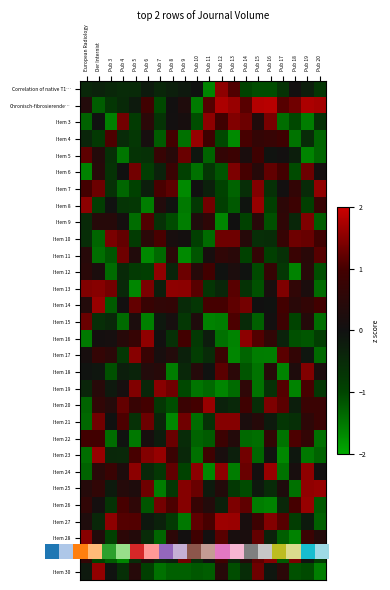

Reading right to left, extract all data points from this chart.

Correlation of native T1…: Pub 20=-0.7	Pub 19=-0.3	Pub 18=0.1	Pub 17=-0.7	Pub 16=-1.1	Pub 15=-1.1	Pub 14=-1.0	Pub 13=1.1	Pub 12=1.5	Pub 11=-1.6	Pub 10=-0.0	Pub 9=-0.2	Pub 8=-0.3	Pub 7=-0.4	Pub 6=-0.2	Pub 5=-0.5	Pub 4=-0.5	Pub 3=-0.4	Der Internist=-0.4	European Radiology=-0.4
Chronisch-fibrosierende…: Pub 20=1.7	Pub 19=1.8	Pub 18=1.3	Pub 17=1.1	Pub 16=1.9	Pub 15=1.8	Pub 14=1.2	Pub 13=1.6	Pub 12=1.8	Pub 11=1.1	Pub 10=-1.5	Pub 9=0.3	Pub 8=0.0	Pub 7=-1.0	Pub 6=0.9	Pub 5=-0.2	Pub 4=-0.5	Pub 3=-0.7	Der Internist=-1.2	European Radiology=0.3
Item 3: Pub 20=-0.6	Pub 19=-1.6	Pub 18=-1.0	Pub 17=-1.4	Pub 16=1.4	Pub 15=0.3	Pub 14=1.3	Pub 13=1.4	Pub 12=0.9	Pub 11=1.5	Pub 10=-1.1	Pub 9=0.1	Pub 8=0.0	Pub 7=-0.7	Pub 6=0.5	Pub 5=-0.8	Pub 4=1.3	Pub 3=-1.6	Der Internist=-0.0	European Radiology=-1.3
Item 4: Pub 20=-1.3	Pub 19=-0.5	Pub 18=-1.5	Pub 17=0.9	Pub 16=0.7	Pub 15=0.7	Pub 14=1.0	Pub 13=-1.7	Pub 12=-1.0	Pub 11=0.9	Pub 10=1.6	Pub 9=-1.5	Pub 8=1.0	Pub 7=-1.2	Pub 6=0.1	Pub 5=-0.8	Pub 4=-0.5	Pub 3=1.1	Der Internist=-0.8	European Radiology=-0.4
Item 5: Pub 20=-1.3	Pub 19=-1.6	Pub 18=-0.3	Pub 17=0.0	Pub 16=-0.1	Pub 15=0.9	Pub 14=0.2	Pub 13=0.8	Pub 12=0.7	Pub 11=-1.3	Pub 10=-0.1	Pub 9=1.3	Pub 8=0.4	Pub 7=0.7	Pub 6=-0.6	Pub 5=-0.7	Pub 4=-1.5	Pub 3=-0.6	Der Internist=0.4	European Radiology=1.2
Item 6: Pub 20=0.1	Pub 19=1.3	Pub 18=-1.1	Pub 17=1.0	Pub 16=1.2	Pub 15=0.4	Pub 14=1.0	Pub 13=1.4	Pub 12=-1.2	Pub 11=-0.7	Pub 10=-1.4	Pub 9=-0.9	Pub 8=0.8	Pub 7=-0.3	Pub 6=-0.9	Pub 5=1.3	Pub 4=-0.0	Pub 3=-0.7	Der Internist=0.4	European Radiology=-1.6
Item 7: Pub 20=1.5	Pub 19=-0.5	Pub 18=0.6	Pub 17=0.0	Pub 16=-0.6	Pub 15=1.5	Pub 14=-0.6	Pub 13=-1.3	Pub 12=-1.0	Pub 11=-0.3	Pub 10=0.0	Pub 9=-1.7	Pub 8=1.2	Pub 7=1.0	Pub 6=-0.3	Pub 5=-0.9	Pub 4=-1.3	Pub 3=-0.6	Der Internist=1.3	European Radiology=1.0
Item 8: Pub 20=0.7	Pub 19=-0.9	Pub 18=0.8	Pub 17=0.5	Pub 16=-0.9	Pub 15=1.6	Pub 14=-0.1	Pub 13=-1.2	Pub 12=-0.9	Pub 11=1.3	Pub 10=-0.8	Pub 9=-1.5	Pub 8=-0.0	Pub 7=0.3	Pub 6=-1.6	Pub 5=-0.7	Pub 4=-0.7	Pub 3=-0.0	Der Internist=-0.9	European Radiology=1.5
Item 9: Pub 20=-1.2	Pub 19=1.4	Pub 18=-0.4	Pub 17=0.6	Pub 16=-1.1	Pub 15=0.5	Pub 14=-0.9	Pub 13=0.0	Pub 12=-1.6	Pub 11=0.6	Pub 10=0.3	Pub 9=-1.6	Pub 8=-1.1	Pub 7=-0.6	Pub 6=1.1	Pub 5=-1.4	Pub 4=0.1	Pub 3=0.4	Der Internist=0.4	European Radiology=-0.5
Item 10: Pub 20=0.9	Pub 19=1.3	Pub 18=1.3	Pub 17=0.7	Pub 16=-0.5	Pub 15=-0.6	Pub 14=0.4	Pub 13=1.3	Pub 12=1.3	Pub 11=-1.4	Pub 10=-0.9	Pub 9=0.1	Pub 8=0.2	Pub 7=1.0	Pub 6=0.5	Pub 5=-0.8	Pub 4=1.2	Pub 3=1.4	Der Internist=-1.3	European Radiology=-0.6
Item 11: Pub 20=1.1	Pub 19=0.5	Pub 18=0.8	Pub 17=-0.6	Pub 16=-0.9	Pub 15=0.7	Pub 14=-1.0	Pub 13=0.5	Pub 12=0.6	Pub 11=0.1	Pub 10=-1.2	Pub 9=-1.7	Pub 8=0.5	Pub 7=-1.4	Pub 6=-1.7	Pub 5=0.3	Pub 4=1.3	Pub 3=-1.2	Der Internist=-1.4	European Radiology=0.4
Item 12: Pub 20=-1.1	Pub 19=0.5	Pub 18=-1.6	Pub 17=-0.8	Pub 16=0.7	Pub 15=-1.0	Pub 14=-0.1	Pub 13=0.2	Pub 12=-0.0	Pub 11=1.0	Pub 10=0.4	Pub 9=1.3	Pub 8=-0.4	Pub 7=1.6	Pub 6=-0.9	Pub 5=-0.8	Pub 4=-0.5	Pub 3=-1.4	Der Internist=0.2	European Radiology=0.5
Item 13: Pub 20=-1.4	Pub 19=0.2	Pub 18=0.6	Pub 17=1.4	Pub 16=0.2	Pub 15=-1.1	Pub 14=-0.6	Pub 13=1.1	Pub 12=-0.4	Pub 11=-0.7	Pub 10=1.2	Pub 9=1.5	Pub 8=1.5	Pub 7=-0.3	Pub 6=1.4	Pub 5=-1.6	Pub 4=-0.5	Pub 3=1.4	Der Internist=1.5	European Radiology=1.4
Item 14: Pub 20=1.0	Pub 19=0.6	Pub 18=0.5	Pub 17=1.0	Pub 16=-0.0	Pub 15=0.0	Pub 14=1.4	Pub 13=1.2	Pub 12=1.0	Pub 11=1.0	Pub 10=-0.7	Pub 9=-0.5	Pub 8=0.6	Pub 7=0.6	Pub 6=0.8	Pub 5=1.2	Pub 4=0.0	Pub 3=-1.2	Der Internist=1.6	European Radiology=0.4
Item 15: Pub 20=-1.4	Pub 19=0.4	Pub 18=-1.0	Pub 17=0.9	Pub 16=0.0	Pub 15=-1.3	Pub 14=-0.5	Pub 13=1.0	Pub 12=-1.6	Pub 11=-1.6	Pub 10=0.3	Pub 9=-0.7	Pub 8=0.1	Pub 7=-0.1	Pub 6=-1.6	Pub 5=0.2	Pub 4=-1.4	Pub 3=-0.4	Der Internist=-0.6	European Radiology=1.3
Item 16: Pub 20=-0.9	Pub 19=-1.2	Pub 18=-1.1	Pub 17=-0.3	Pub 16=0.6	Pub 15=1.1	Pub 14=1.5	Pub 13=-1.6	Pub 12=-1.4	Pub 11=-0.2	Pub 10=-0.8	Pub 9=1.0	Pub 8=-0.6	Pub 7=0.0	Pub 6=1.6	Pub 5=0.7	Pub 4=0.4	Pub 3=0.1	Der Internist=0.1	European Radiology=-1.5
Item 17: Pub 20=-1.4	Pub 19=-0.1	Pub 18=0.7	Pub 17=1.2	Pub 16=-1.6	Pub 15=-1.5	Pub 14=-1.3	Pub 13=-1.7	Pub 12=0.8	Pub 11=-0.5	Pub 10=-0.9	Pub 9=-0.3	Pub 8=0.3	Pub 7=0.2	Pub 6=0.8	Pub 5=1.5	Pub 4=-0.8	Pub 3=0.5	Der Internist=0.7	European Radiology=0.1
Item 18: Pub 20=0.2	Pub 19=1.4	Pub 18=0.3	Pub 17=-1.6	Pub 16=0.4	Pub 15=-1.5	Pub 14=-1.2	Pub 13=0.5	Pub 12=1.2	Pub 11=-0.0	Pub 10=0.4	Pub 9=-0.4	Pub 8=-1.5	Pub 7=0.4	Pub 6=0.4	Pub 5=-0.4	Pub 4=-0.3	Pub 3=-1.1	Der Internist=-0.1	European Radiology=-0.1
Item 19: Pub 20=-0.8	Pub 19=1.0	Pub 18=-1.6	Pub 17=1.1	Pub 16=-0.6	Pub 15=-1.5	Pub 14=0.6	Pub 13=-1.4	Pub 12=-1.6	Pub 11=-1.4	Pub 10=-1.5	Pub 9=-1.0	Pub 8=1.3	Pub 7=1.5	Pub 6=-0.4	Pub 5=1.4	Pub 4=0.1	Pub 3=-0.2	Der Internist=0.4	European Radiology=-0.4
Item 20: Pub 20=0.8	Pub 19=0.8	Pub 18=-0.3	Pub 17=1.2	Pub 16=1.4	Pub 15=-0.6	Pub 14=0.9	Pub 13=-0.5	Pub 12=-0.3	Pub 11=1.6	Pub 10=1.0	Pub 9=0.8	Pub 8=-1.1	Pub 7=-0.8	Pub 6=1.0	Pub 5=0.8	Pub 4=1.2	Pub 3=0.4	Der Internist=0.6	European Radiology=-1.3
Item 21: Pub 20=0.8	Pub 19=0.5	Pub 18=-0.6	Pub 17=-0.7	Pub 16=-0.2	Pub 15=0.4	Pub 14=0.2	Pub 13=1.5	Pub 12=1.5	Pub 11=-0.6	Pub 10=-1.4	Pub 9=1.3	Pub 8=-1.7	Pub 7=-0.4	Pub 6=1.3	Pub 5=-0.6	Pub 4=1.1	Pub 3=-0.0	Der Internist=1.3	European Radiology=-1.4
Item 22: Pub 20=-1.4	Pub 19=0.7	Pub 18=1.0	Pub 17=-1.5	Pub 16=0.6	Pub 15=-1.4	Pub 14=-1.4	Pub 13=0.4	Pub 12=0.8	Pub 11=-1.2	Pub 10=-1.3	Pub 9=-0.5	Pub 8=1.3	Pub 7=-0.2	Pub 6=0.1	Pub 5=-1.5	Pub 4=-0.0	Pub 3=-1.4	Der Internist=0.9	European Radiology=0.9
Item 23: Pub 20=-1.3	Pub 19=-1.5	Pub 18=-0.1	Pub 17=-1.7	Pub 16=-0.1	Pub 15=-1.3	Pub 14=1.3	Pub 13=-0.3	Pub 12=0.2	Pub 11=0.9	Pub 10=-1.4	Pub 9=-0.4	Pub 8=0.8	Pub 7=1.6	Pub 6=1.5	Pub 5=1.0	Pub 4=-0.5	Pub 3=-0.4	Der Internist=1.6	European Radiology=-1.4
Item 24: Pub 20=0.0	Pub 19=1.5	Pub 18=0.2	Pub 17=-1.5	Pub 16=1.6	Pub 15=0.1	Pub 14=1.3	Pub 13=-1.6	Pub 12=1.5	Pub 11=-1.7	Pub 10=1.5	Pub 9=-1.0	Pub 8=1.2	Pub 7=-0.7	Pub 6=-0.4	Pub 5=1.5	Pub 4=0.2	Pub 3=0.8	Der Internist=0.5	European Radiology=-1.3
Item 25: Pub 20=1.6	Pub 19=1.6	Pub 18=-1.4	Pub 17=0.3	Pub 16=-0.5	Pub 15=-0.2	Pub 14=-1.1	Pub 13=-0.8	Pub 12=0.4	Pub 11=-0.2	Pub 10=1.3	Pub 9=1.5	Pub 8=-0.8	Pub 7=-1.5	Pub 6=1.3	Pub 5=0.3	Pub 4=0.4	Pub 3=-0.2	Der Internist=0.6	European Radiology=0.4
Item 26: Pub 20=-1.2	Pub 19=1.6	Pub 18=1.0	Pub 17=-0.4	Pub 16=-1.6	Pub 15=-1.6	Pub 14=1.2	Pub 13=1.4	Pub 12=-0.3	Pub 11=0.3	Pub 10=0.7	Pub 9=1.5	Pub 8=1.0	Pub 7=1.3	Pub 6=-1.2	Pub 5=0.6	Pub 4=1.0	Pub 3=-0.7	Der Internist=0.1	European Radiology=0.6
Item 27: Pub 20=-1.3	Pub 19=-0.2	Pub 18=-0.9	Pub 17=1.1	Pub 16=1.5	Pub 15=0.9	Pub 14=0.2	Pub 13=1.6	Pub 12=1.6	Pub 11=1.0	Pub 10=1.2	Pub 9=-1.5	Pub 8=-0.8	Pub 7=-0.3	Pub 6=-0.1	Pub 5=1.1	Pub 4=1.1	Pub 3=1.5	Der Internist=-0.4	European Radiology=0.3
Item 28: Pub 20=0.4	Pub 19=0.8	Pub 18=-1.6	Pub 17=-1.3	Pub 16=-0.4	Pub 15=1.2	Pub 14=0.2	Pub 13=0.1	Pub 12=1.1	Pub 11=0.0	Pub 10=0.9	Pub 9=0.0	Pub 8=0.5	Pub 7=-1.3	Pub 6=-0.5	Pub 5=0.4	Pub 4=0.5	Pub 3=-0.9	Der Internist=0.3	European Radiology=1.5
Item 29: Pub 20=-0.8	Pub 19=-0.1	Pub 18=1.4	Pub 17=-1.2	Pub 16=1.5	Pub 15=1.2	Pub 14=0.4	Pub 13=-0.4	Pub 12=0.9	Pub 11=0.0	Pub 10=-0.5	Pub 9=1.3	Pub 8=-0.2	Pub 7=-0.4	Pub 6=0.3	Pub 5=-0.5	Pub 4=-1.7	Pub 3=-1.2	Der Internist=-1.0	European Radiology=0.7
Item 30: Pub 20=-1.6	Pub 19=-1.1	Pub 18=-1.1	Pub 17=0.5	Pub 16=-0.1	Pub 15=1.3	Pub 14=-0.5	Pub 13=-1.1	Pub 12=0.4	Pub 11=-1.2	Pub 10=-1.2	Pub 9=-1.3	Pub 8=-1.3	Pub 7=-1.4	Pub 6=-0.9	Pub 5=0.4	Pub 4=-0.6	Pub 3=-0.1	Der Internist=1.6	European Radiology=-0.2